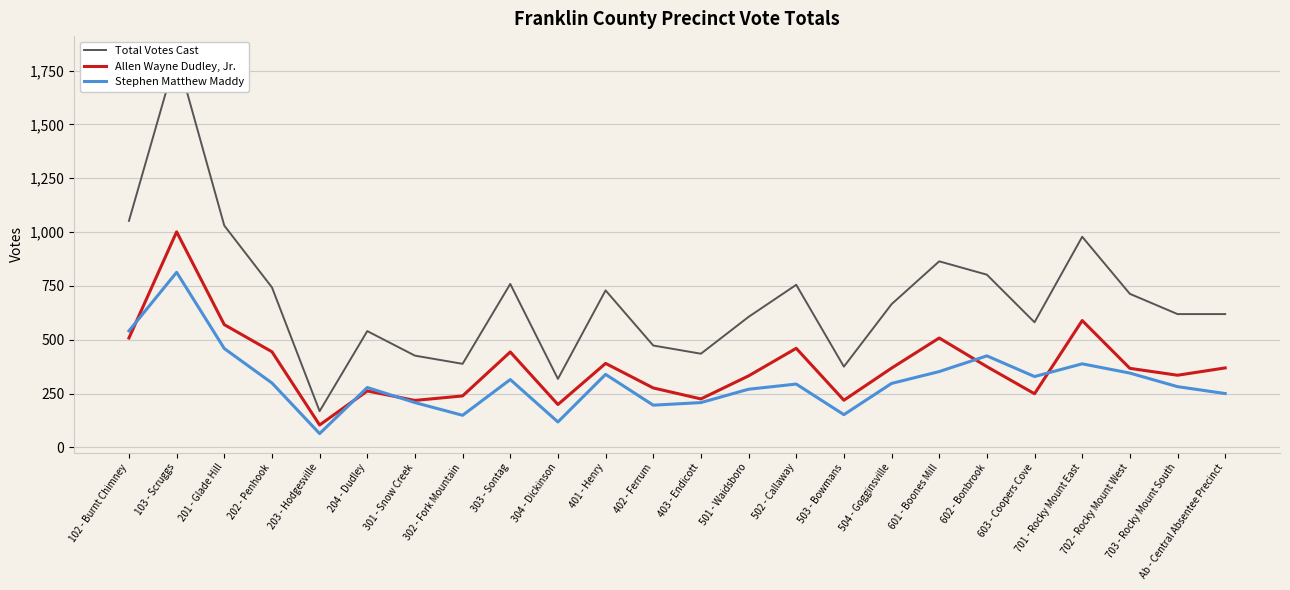

List the labels in order of Allen Wayne Dudley, Jr. value, smallest first.

203 - Hodgesville, 304 - Dickinson, 301 - Snow Creek, 503 - Bowmans, 403 - Endicott, 302 - Fork Mountain, 603 - Coopers Cove, 204 - Dudley, 402 - Ferrum, 501 - Waidsboro, 703 - Rocky Mount South, 702 - Rocky Mount West, 504 - Gogginsville, Ab - Central Absentee Precinct, 602 - Bonbrook, 401 - Henry, 303 - Sontag, 202 - Penhook, 502 - Callaway, 102 - Burnt Chimney, 601 - Boones Mill, 201 - Glade Hill, 701 - Rocky Mount East, 103 - Scruggs